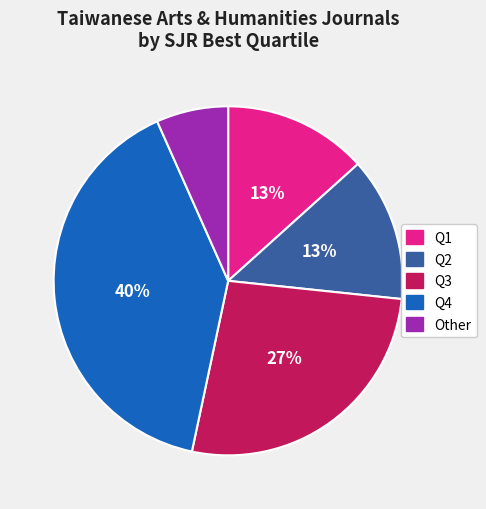

Do Q1 and Other together represent more than half of the pie?

No